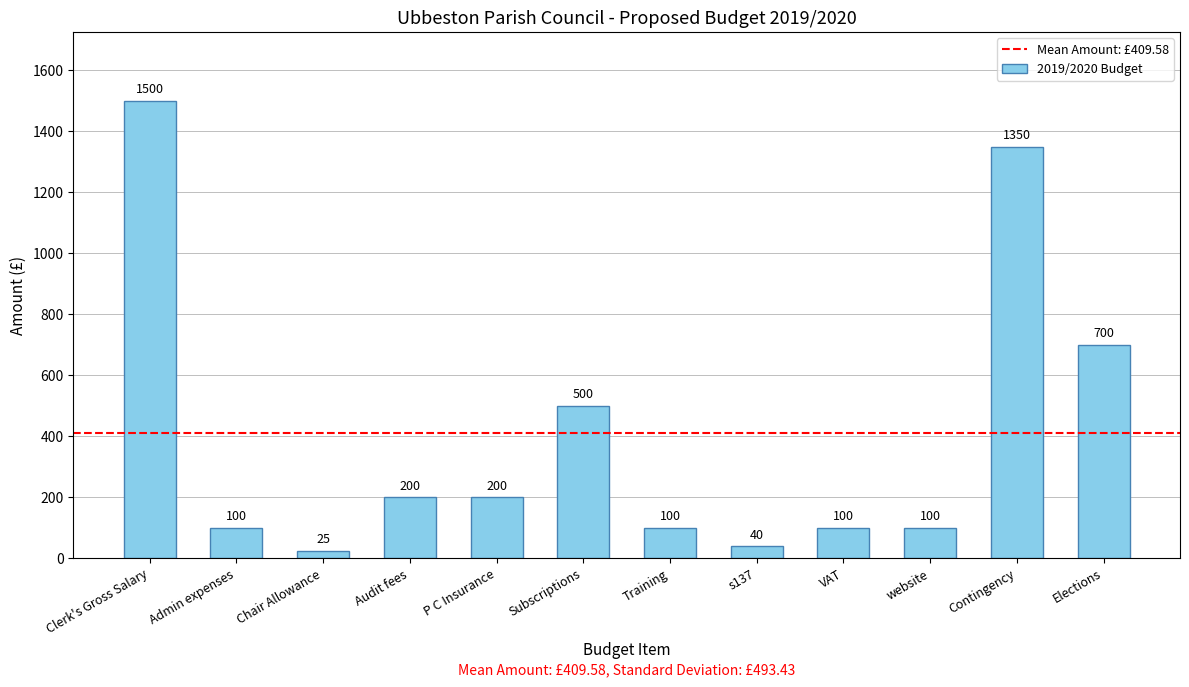

Reading left to right, transcribe all the data shown in this chart.

Clerk's Gross Salary=1500	Admin expenses=100	Chair Allowance=25	Audit fees=200	P C Insurance=200	Subscriptions=500	Training=100	s137=40	VAT=100	website=100	Contingency=1350	Elections=700